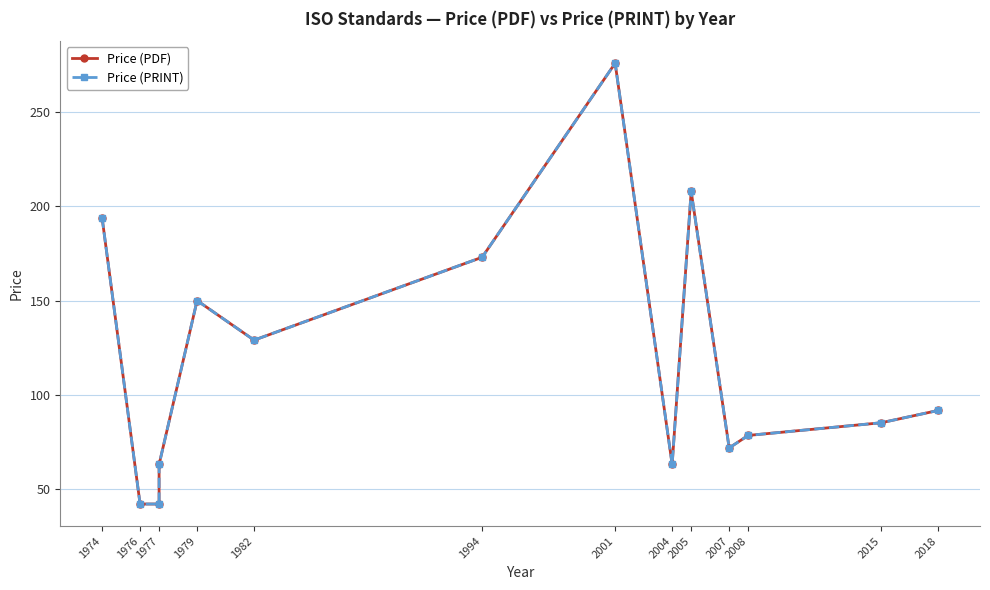

How many distinct data groups are displayed?

2